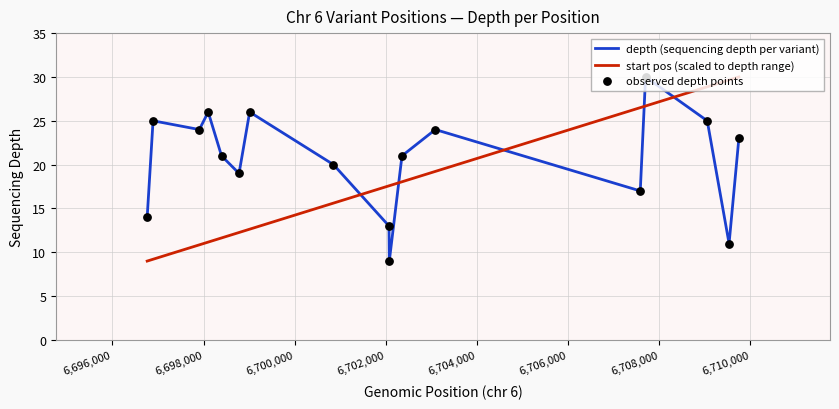

How many intersections are there between start pos (scaled to depth range) and depth (sequencing depth per variant)?

5